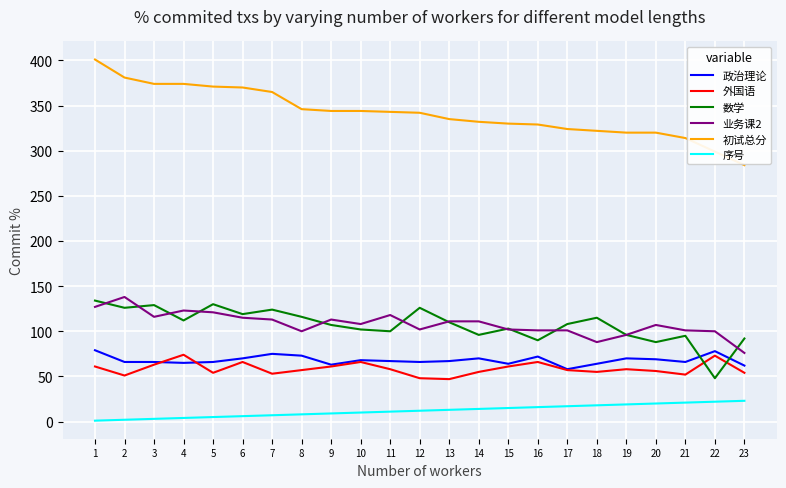

What is the difference between the maximum and minimum values in the 业务课2 series?

62